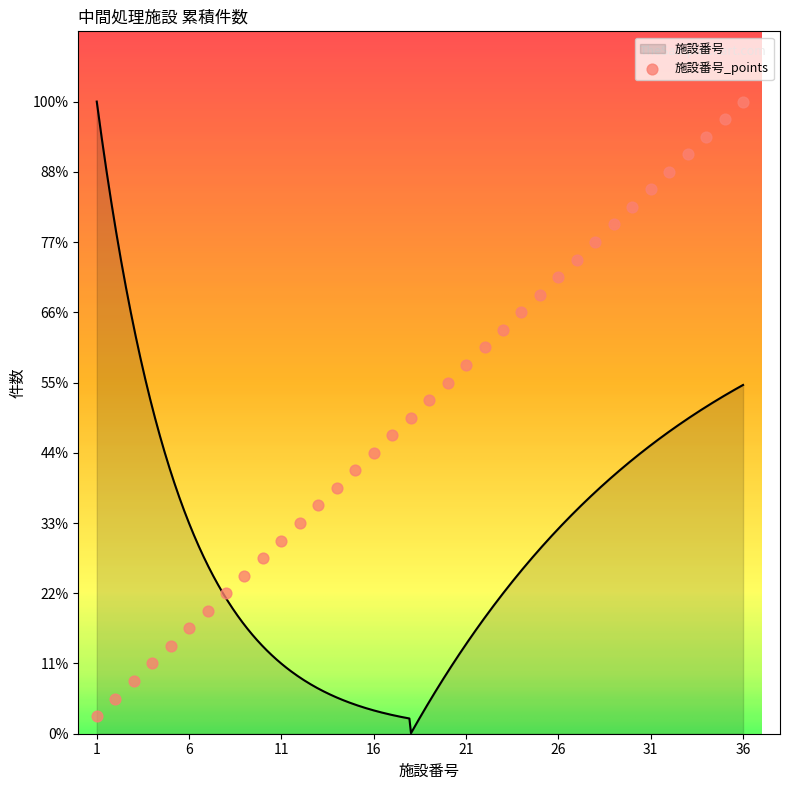

What is the change in value from 9 to 14?

+5